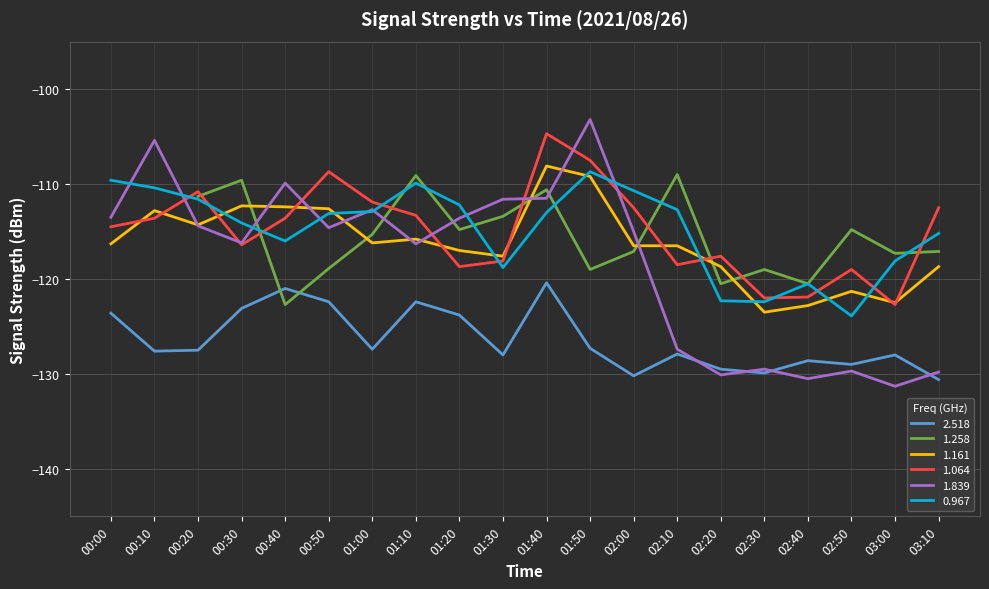

What is the lowest value of the 1.064 series?

-122.7